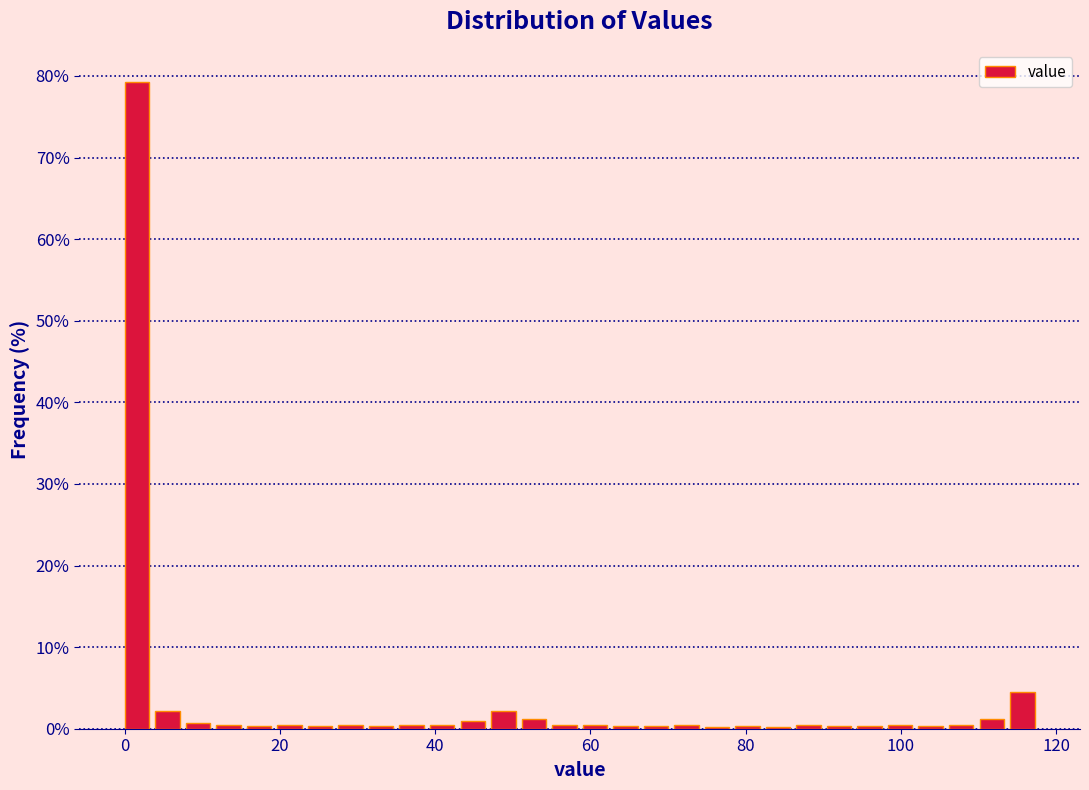

Read against the x-axis, roughly where is the centre of the tallest bar?

2